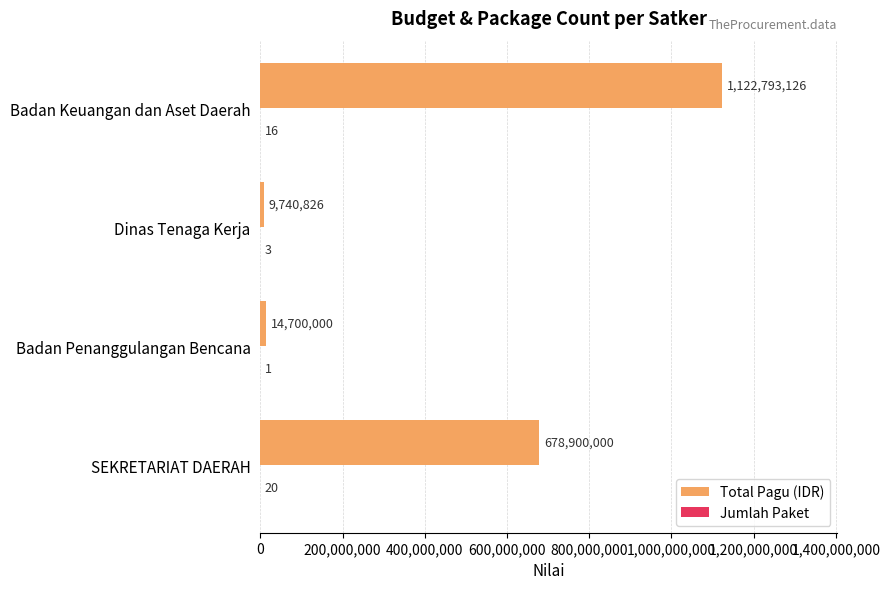

Is it true that Total Pagu (IDR) equals 991340609 at SEKRETARIAT DAERAH?

False